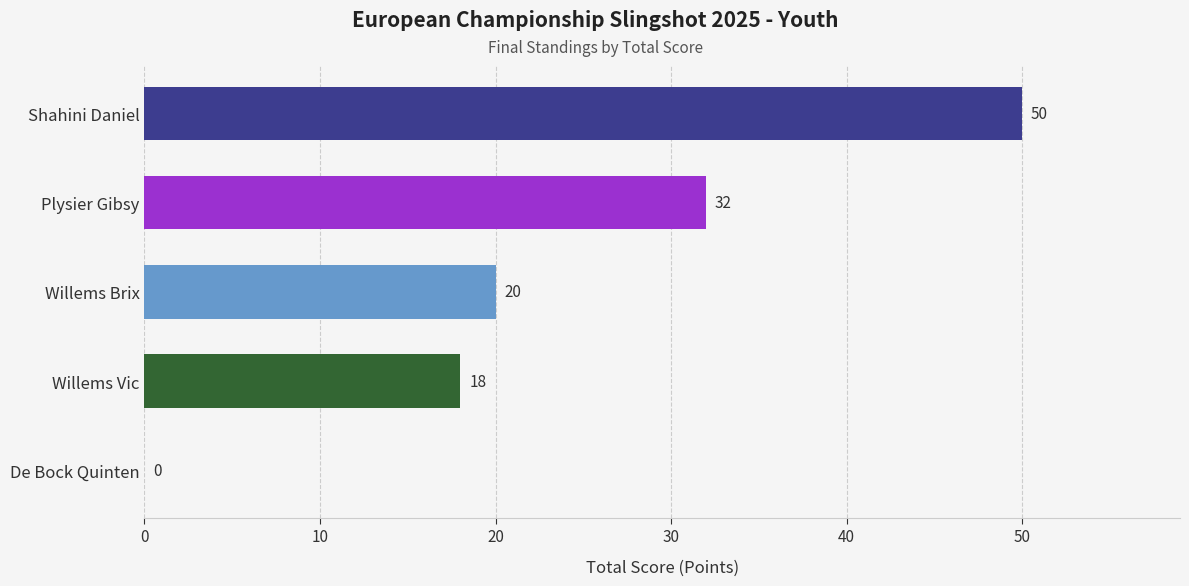

Reading bottom to top, extract all data points from this chart.

De Bock Quinten=0	Willems Vic=18	Willems Brix=20	Plysier Gibsy=32	Shahini Daniel=50